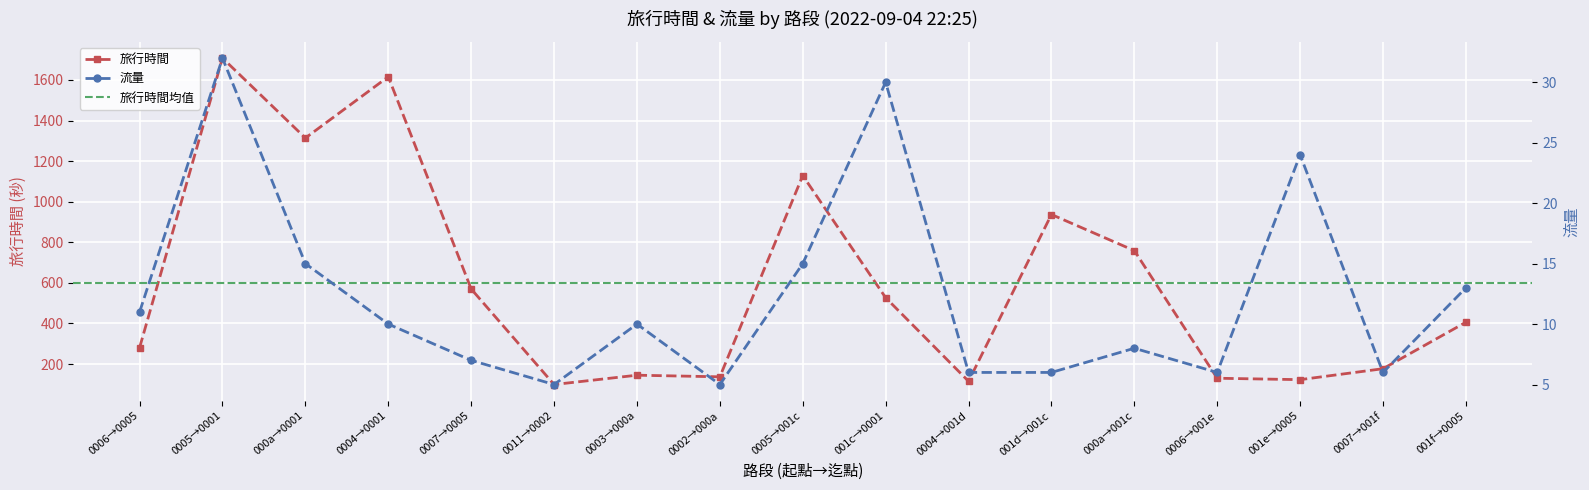

The 流量 series shows 32 at 0005→0001. True or false?

True